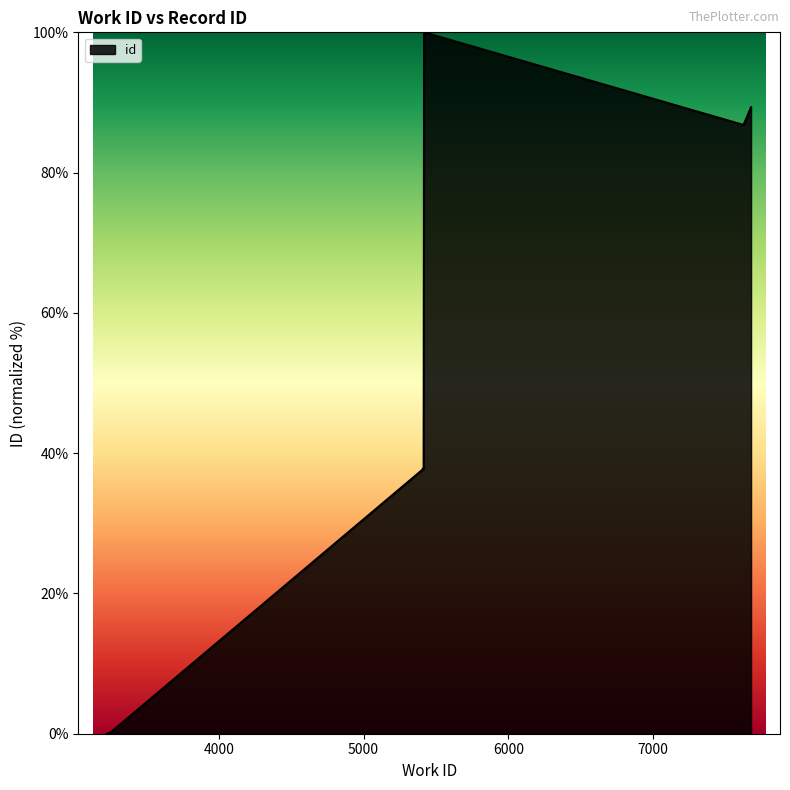

Which label corresponds to the smallest value in the chart?

3229